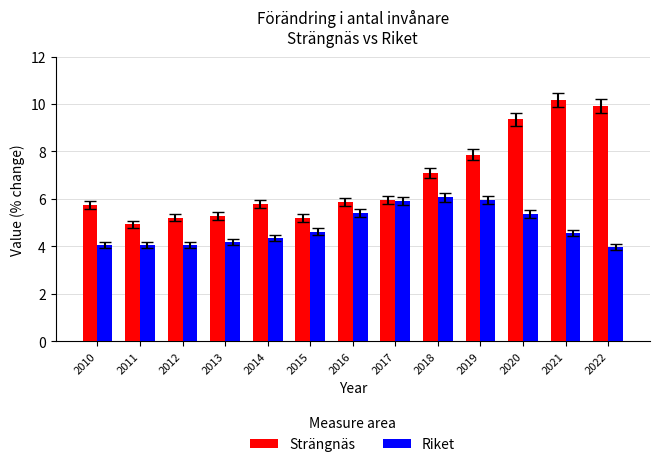

What is the difference between the highest and lowest values at 2021?

5.6